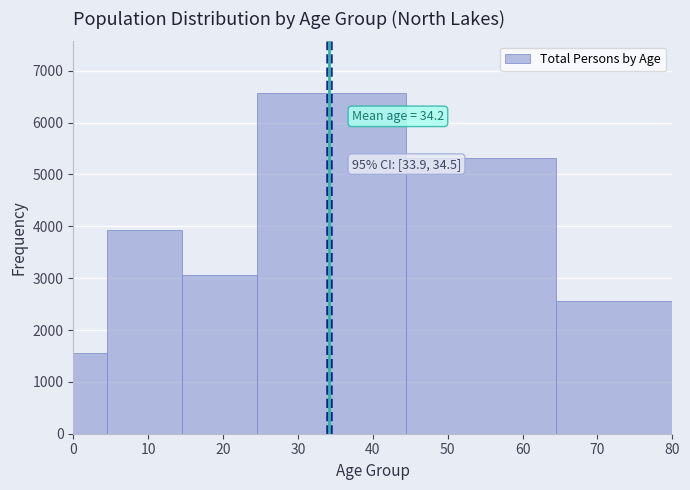

Over which range of the x-axis is the bar tallest?

24.5 to 44.5